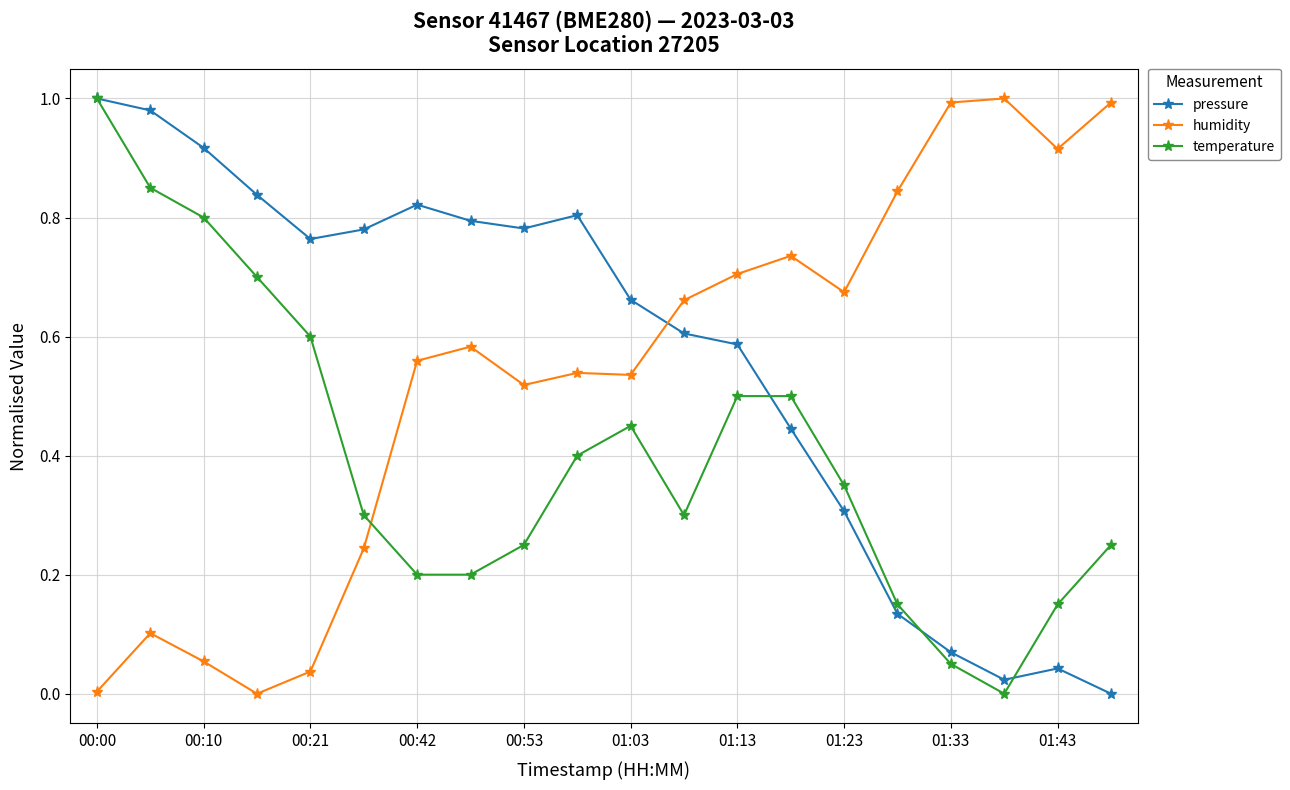

Which series ends up on top after the final intersection of humidity and temperature?

humidity